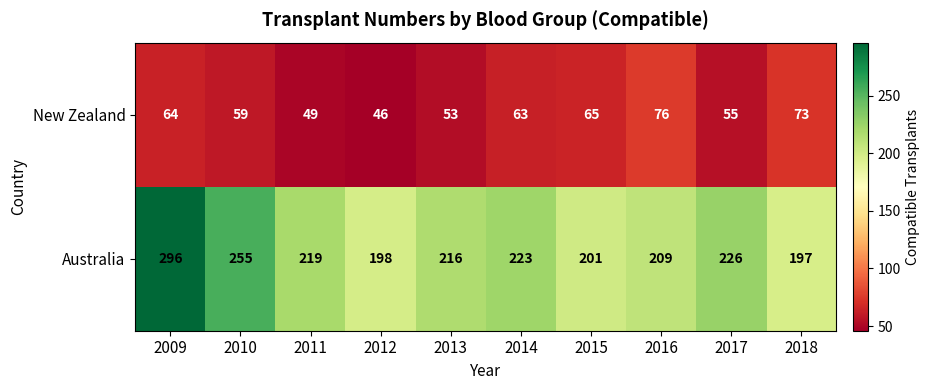

List the series in order of their overall mean, highest first.

Australia, New Zealand